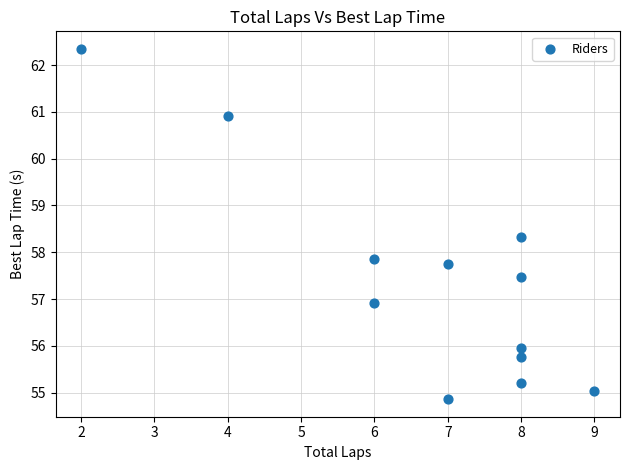

What Y value in the scatter plot is closest to 58?

57.9